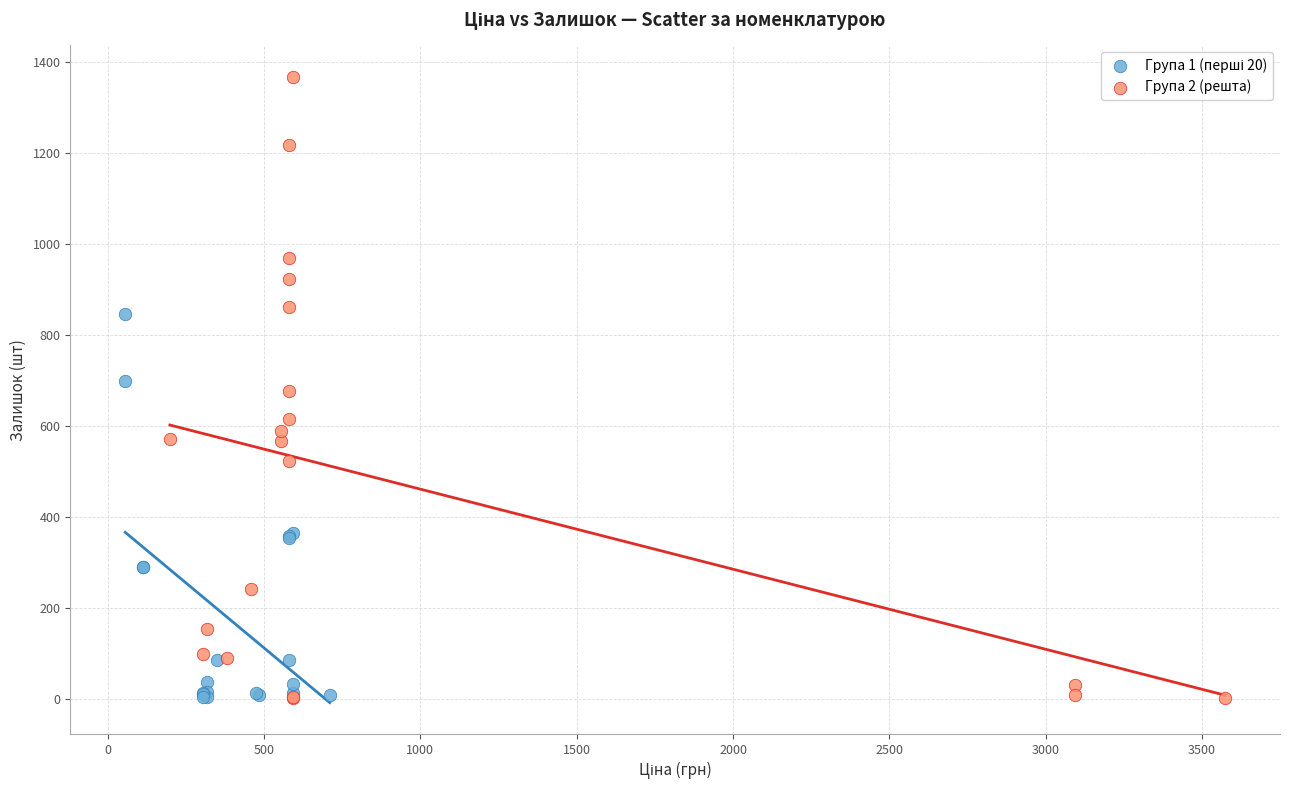

Which series contains the highest Y value?

Група 2 (решта)